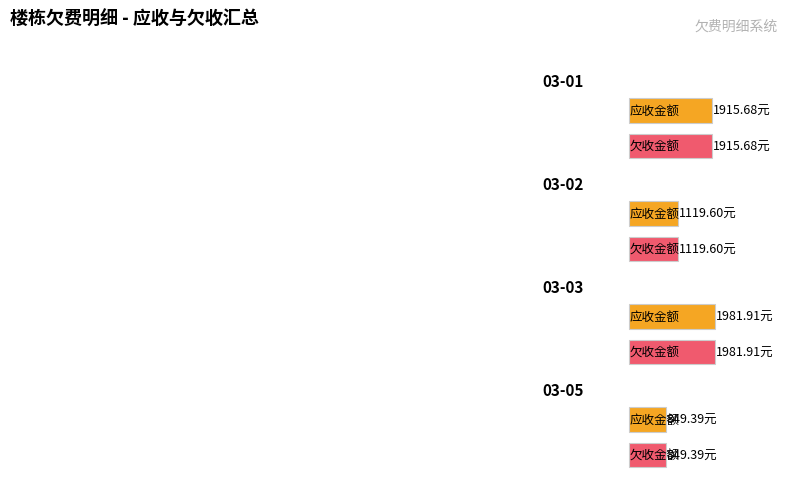

Which series has the largest total across all categories?

应收金额